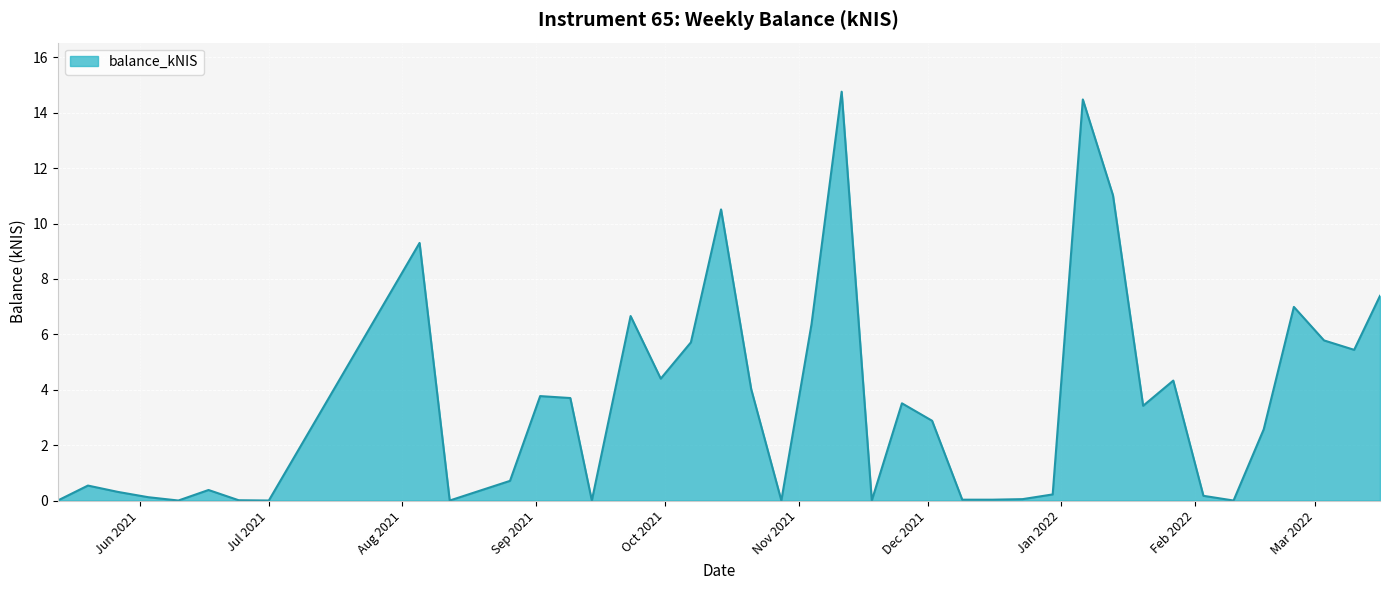

What is the greatest value displayed?

14.8